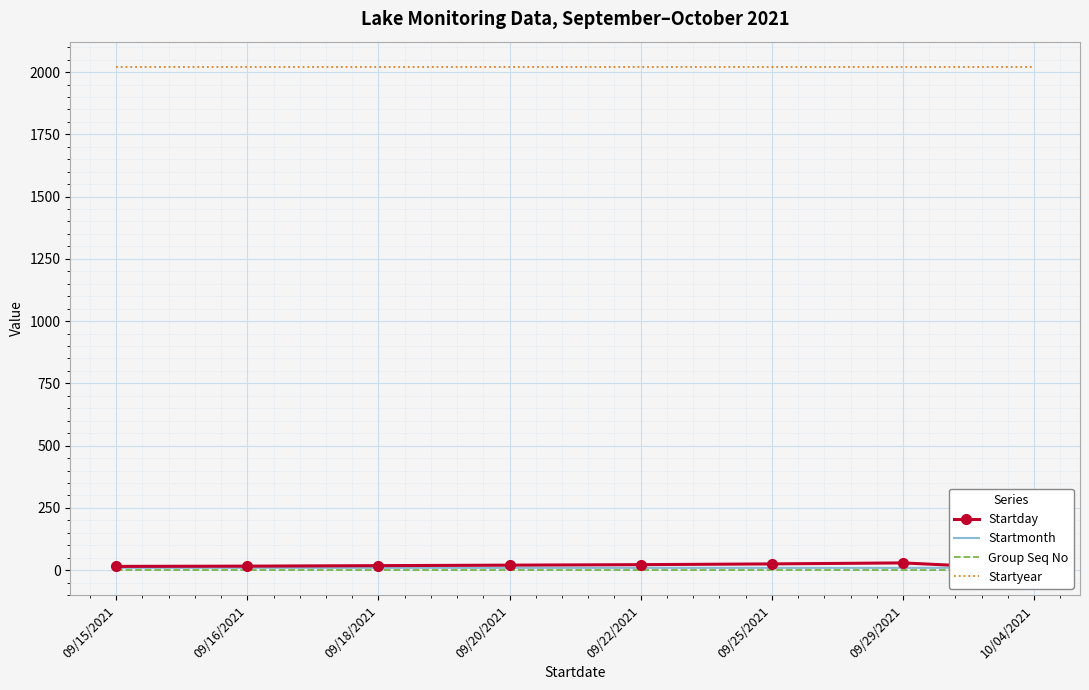

What is the spread (max minus min) of values at 09/29/2021?

2020